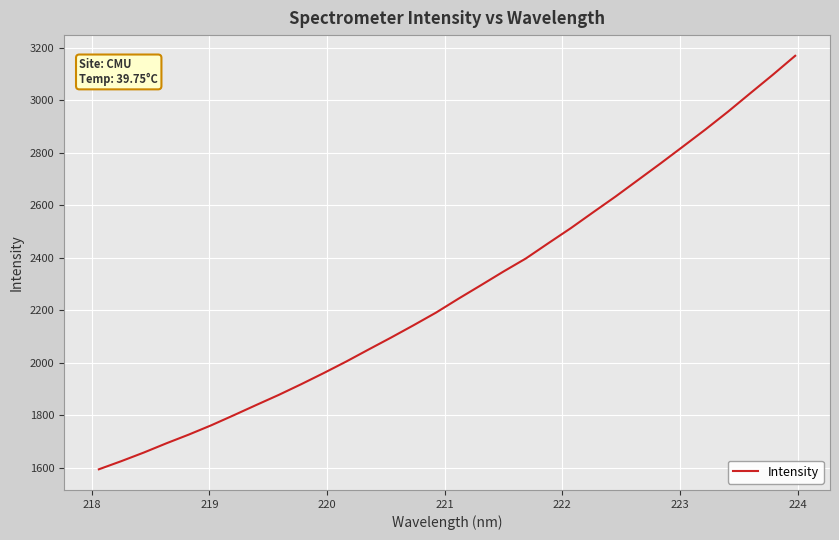

What is the maximum value shown in the chart?

3168.5